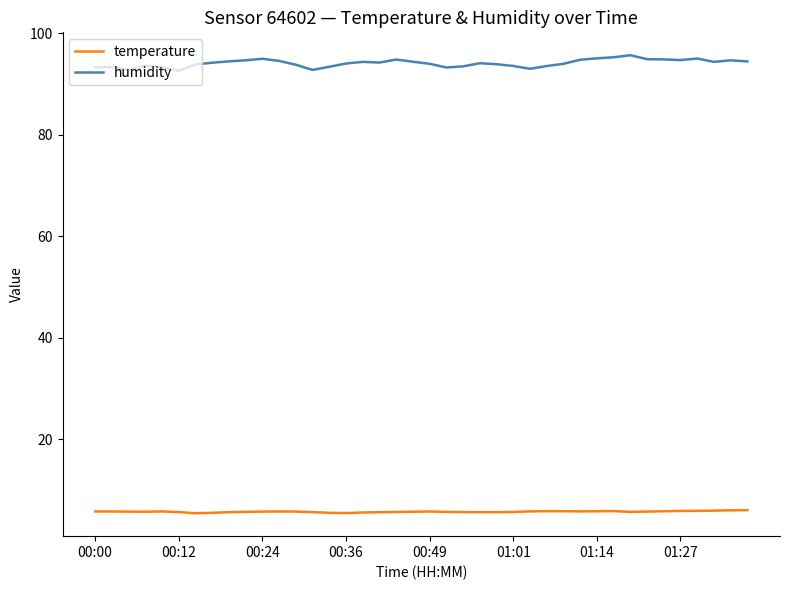

At how many categories does at least one series exceed 73?

40